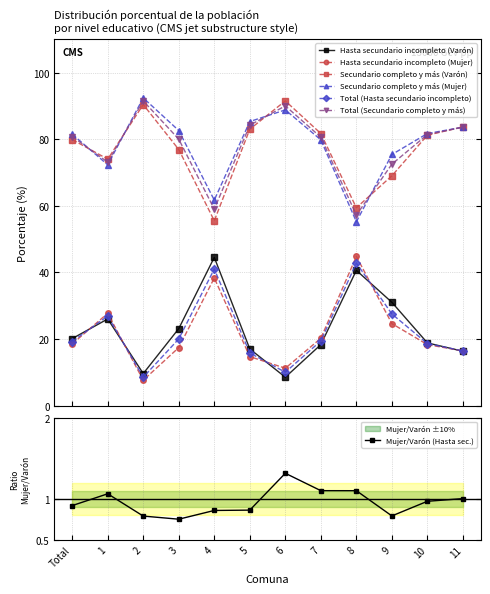

What are all the series names shown in the legend?

Hasta secundario incompleto (Varón), Hasta secundario incompleto (Mujer), Secundario completo y más (Varón), Secundario completo y más (Mujer), Total (Hasta secundario incompleto), Total (Secundario completo y más)